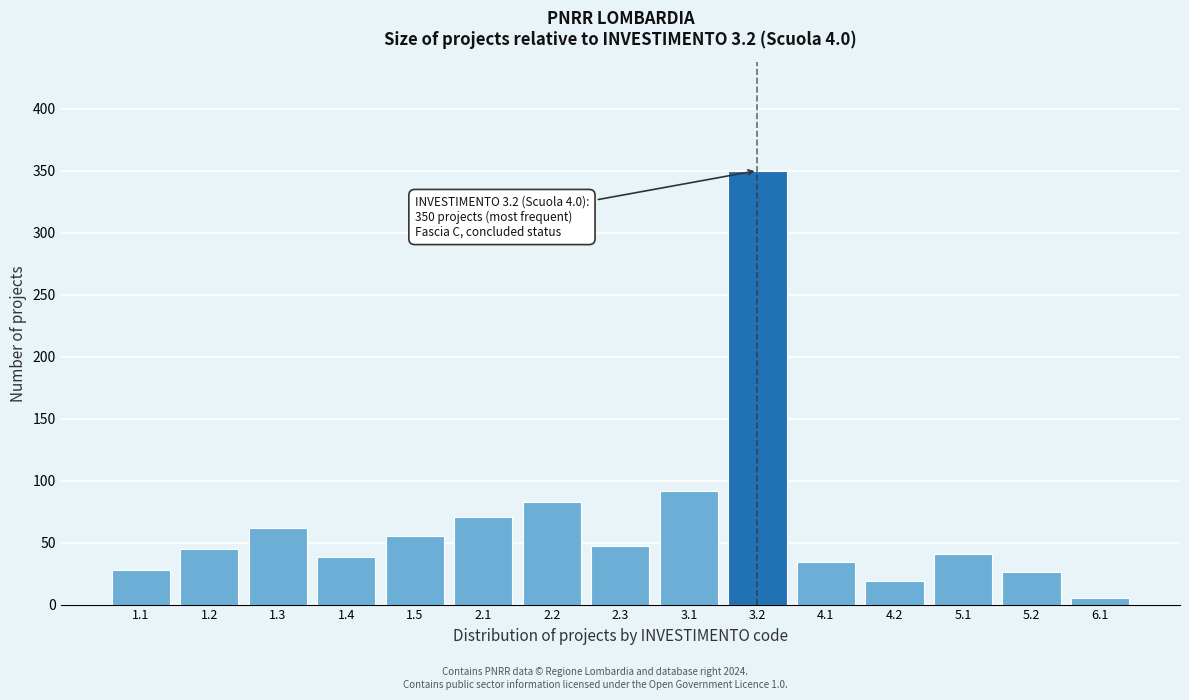

Reading right to left, what are all the values shown in this chart?

6.1=5	5.2=26	5.1=41	4.2=19	4.1=34	3.2=350	3.1=92	2.3=47	2.2=83	2.1=71	1.5=55	1.4=38	1.3=62	1.2=45	1.1=28